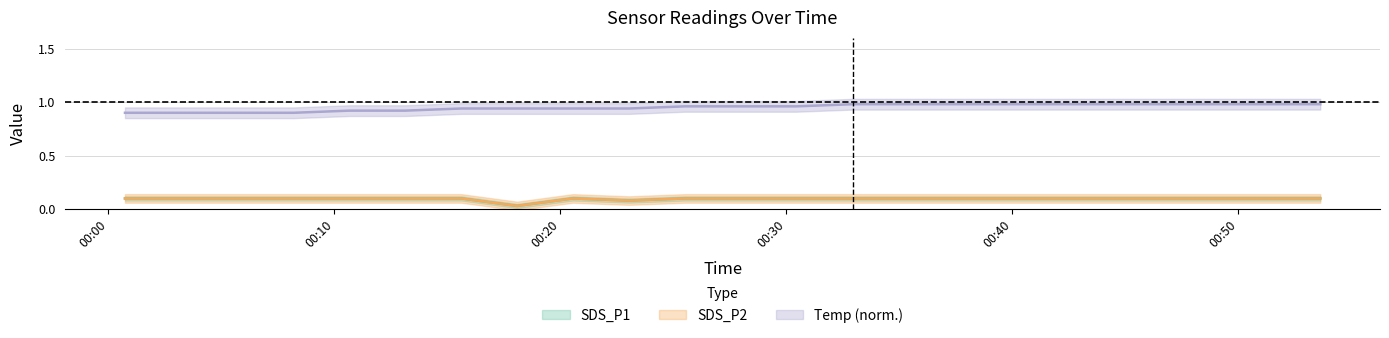

True or false: SDS_P1 and SDS_P2 cross at least once.

False